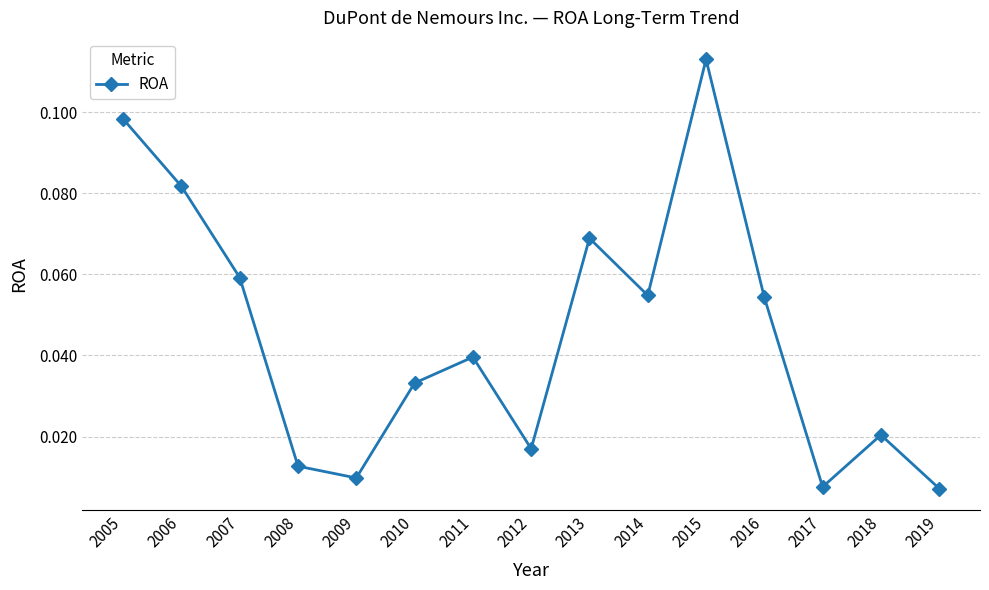

Which label corresponds to the largest value in the chart?

2015